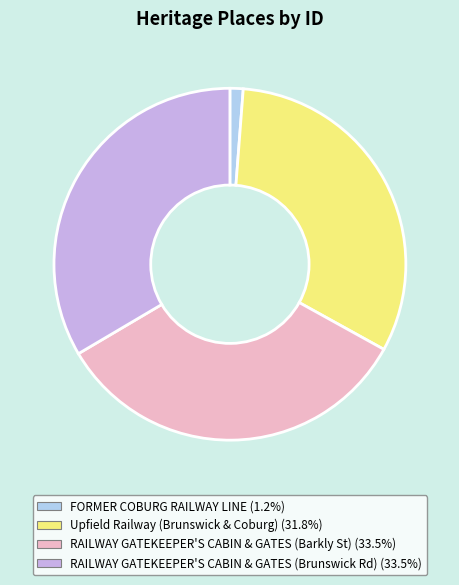

Do FORMER COBURG RAILWAY LINE and Upfield Railway (Brunswick & Coburg) together represent more than half of the pie?

No